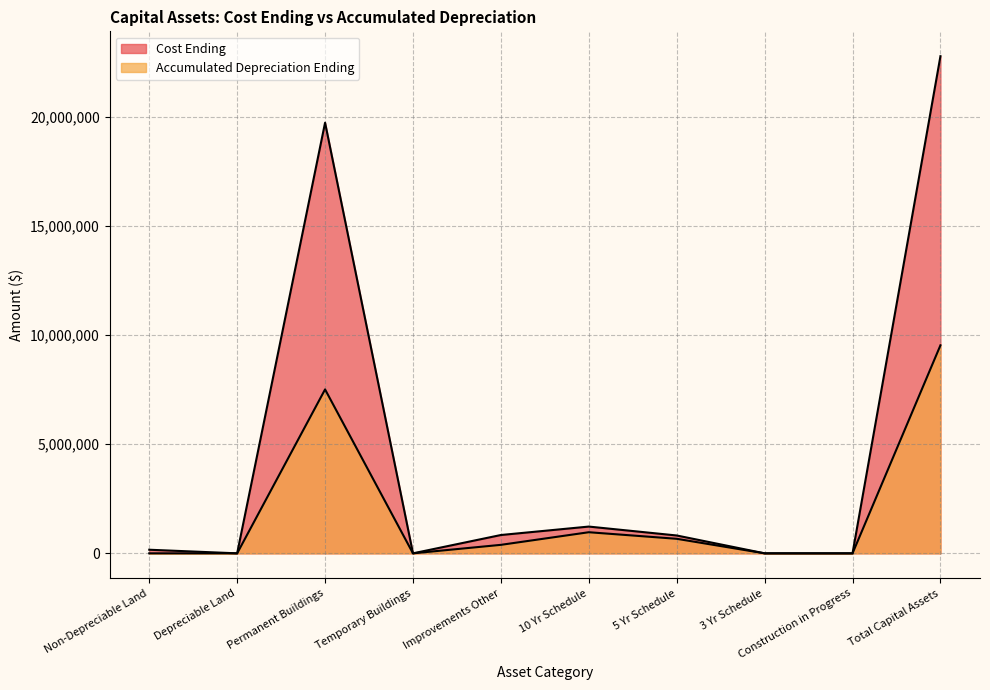

True or false: Cost Ending and Accumulated Depreciation Ending intersect in this chart.

False